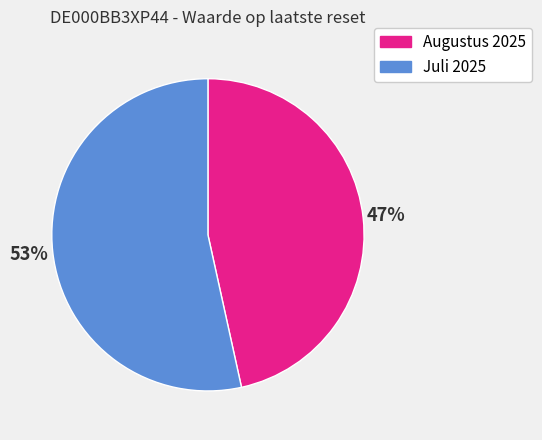

Which slice represents more than half of the pie?

Juli 2025